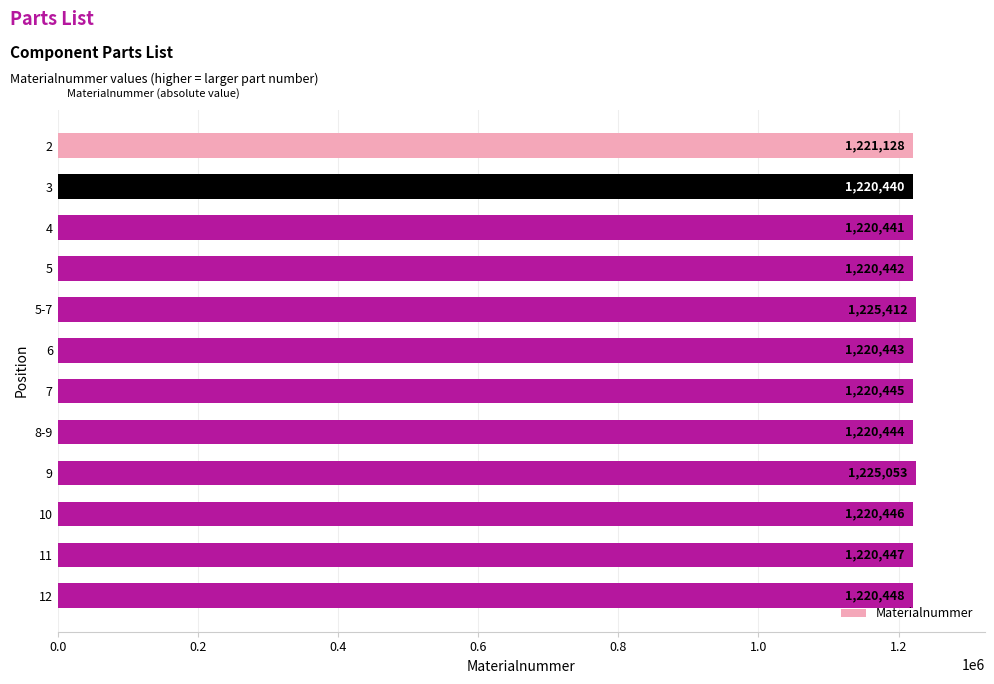

What is the change in value from 9 to 10?

-4607